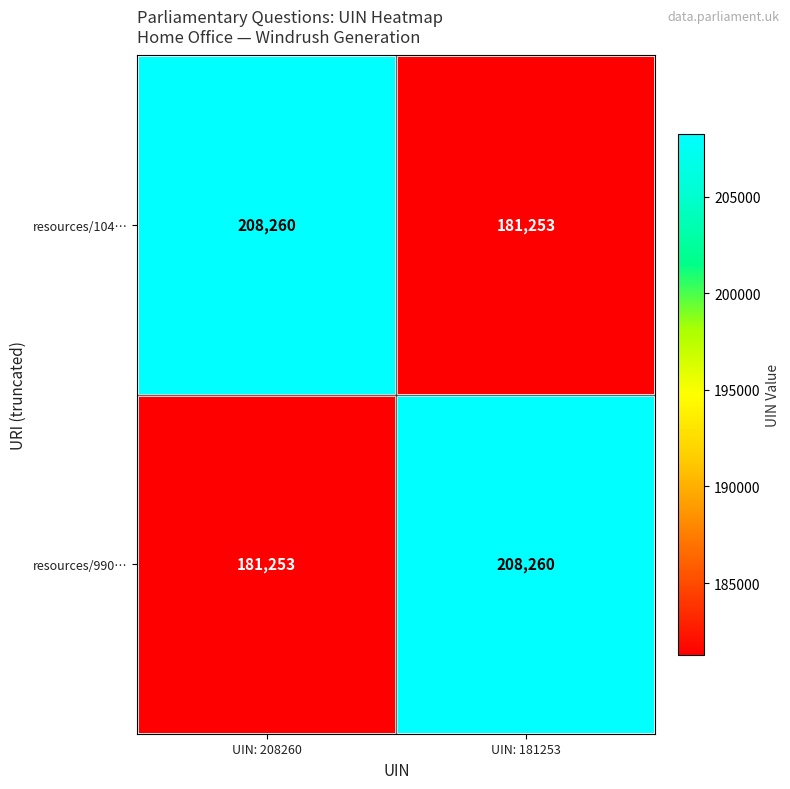

What is the difference between the maximum and minimum values in the resources/990… series?

27007